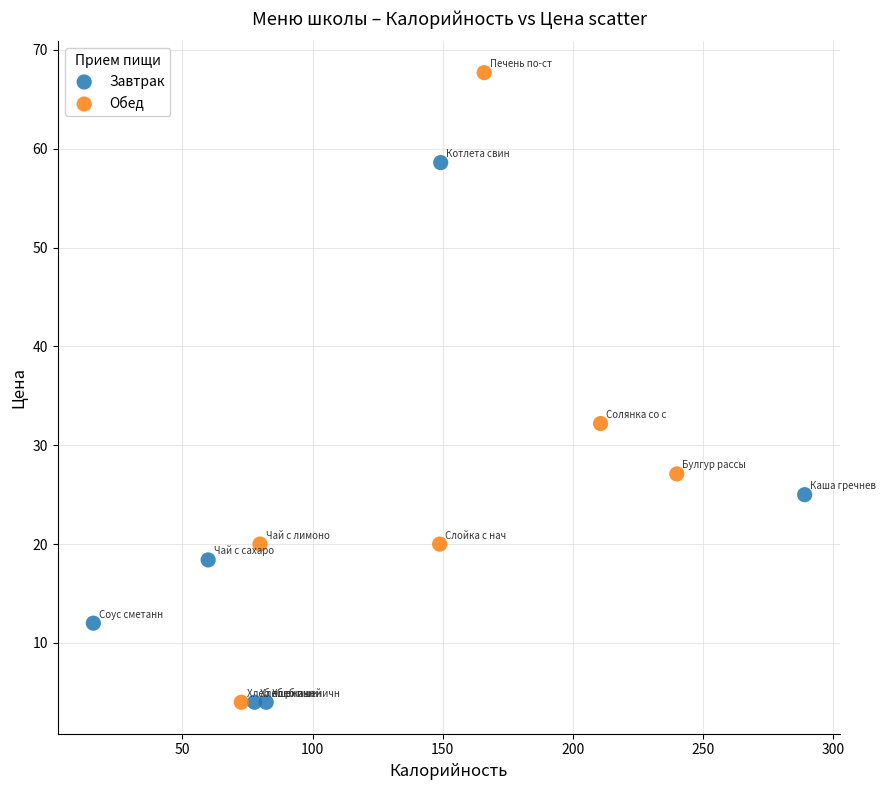

Which series reaches the maximum Y coordinate?

Обед